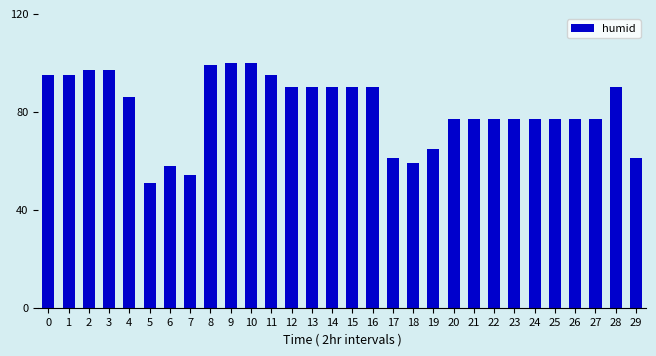

What is the sum of all values?

2429